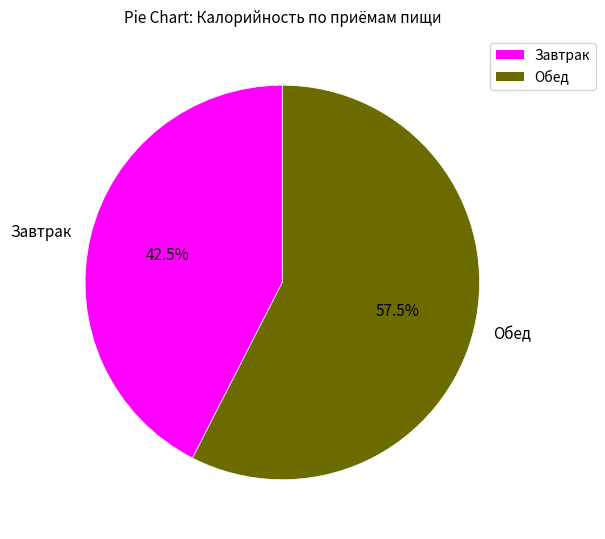

Is there a majority slice in this chart?

Yes